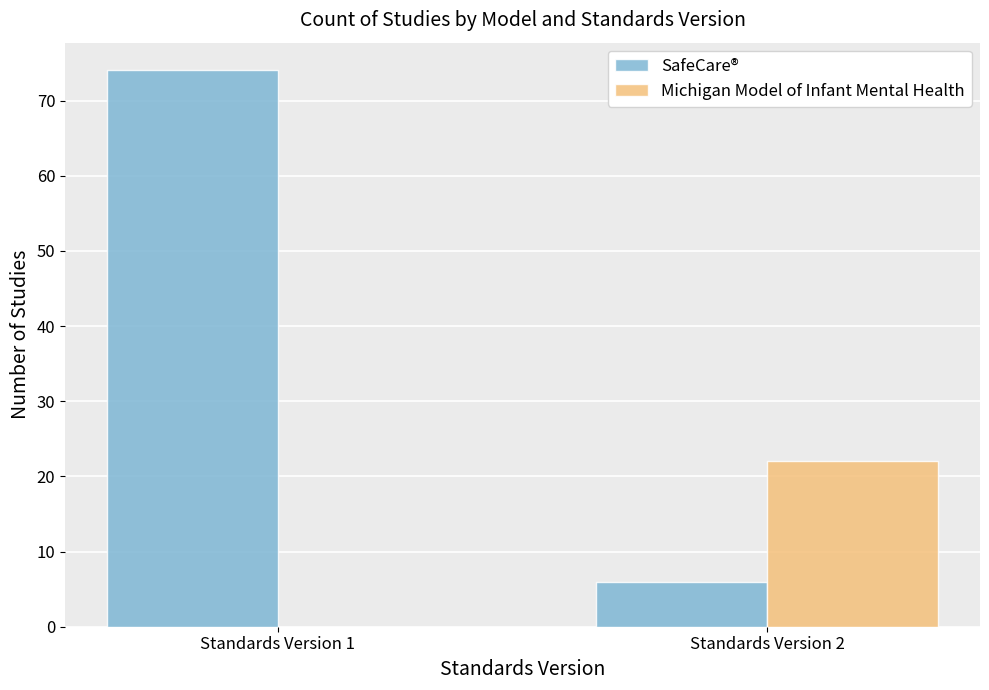

Reading right to left, transcribe all the data shown in this chart.

SafeCare®: 6	74
Michigan Model of Infant Mental Health: 22	0